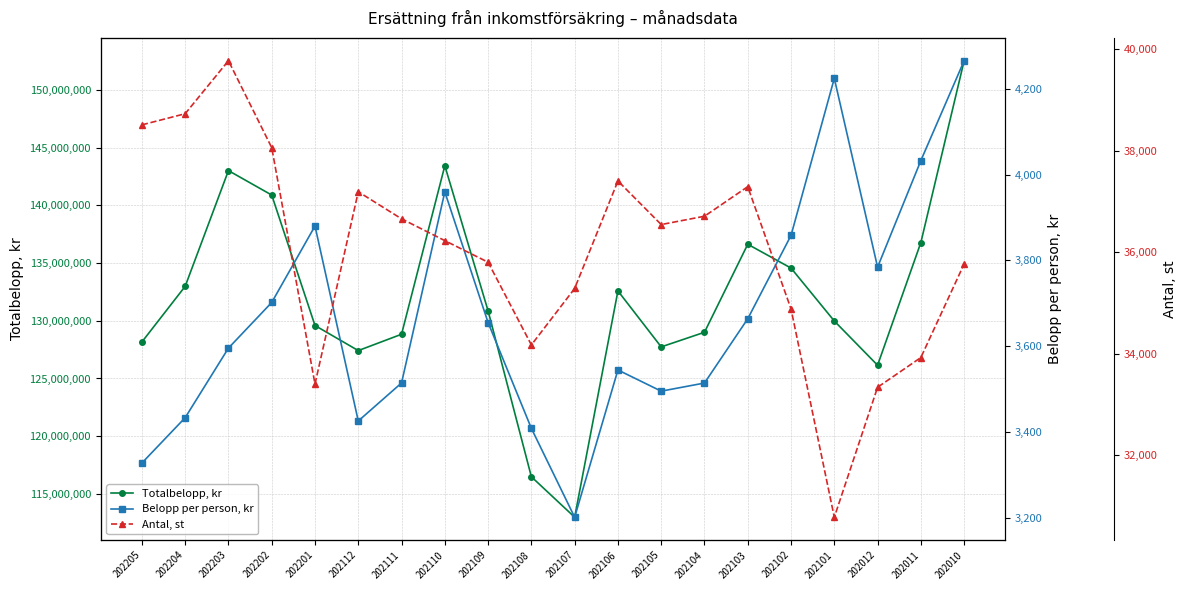

Which label corresponds to the smallest value in the chart?

202107